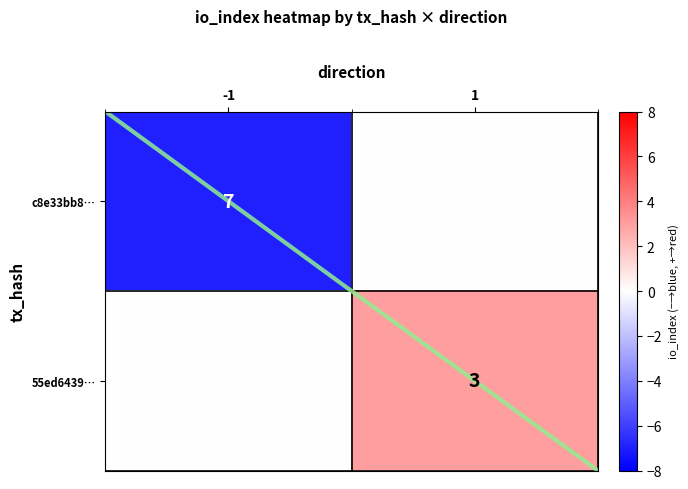

The value of 55ed6439… at 1 is 5. True or false?

False